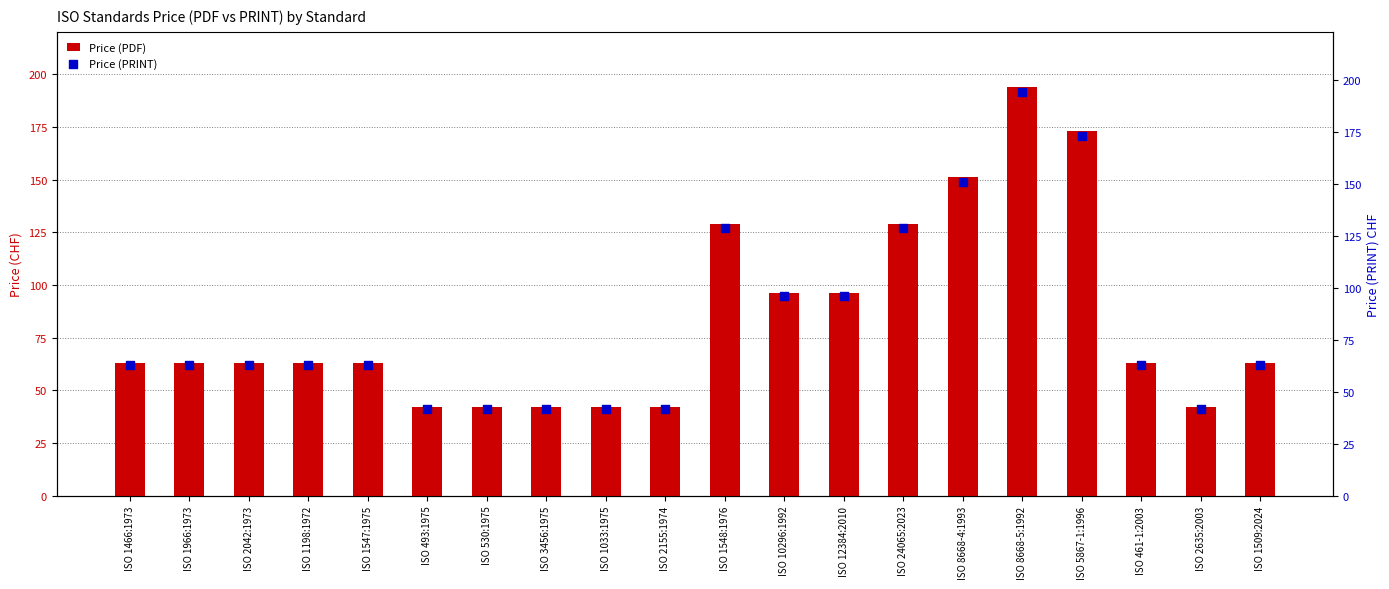

What are all the series names shown in the legend?

Price (PDF), Price (PRINT)